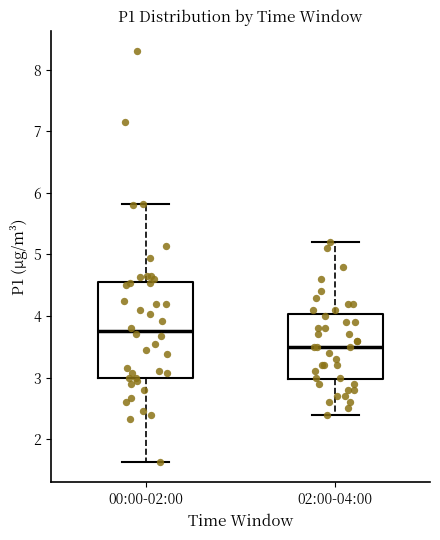

Reading left to right, read every box against the y-axis: the position of its median line, the range the box covers, and the ends of its whiskers. The values are not printed on the chart, so give them approximately, as read against the axis.

00:00-02:00: median 3.8, box 3.0 to 4.5, whiskers 1.6 to 5.8
02:00-04:00: median 3.5, box 3.0 to 4.0, whiskers 2.4 to 5.2